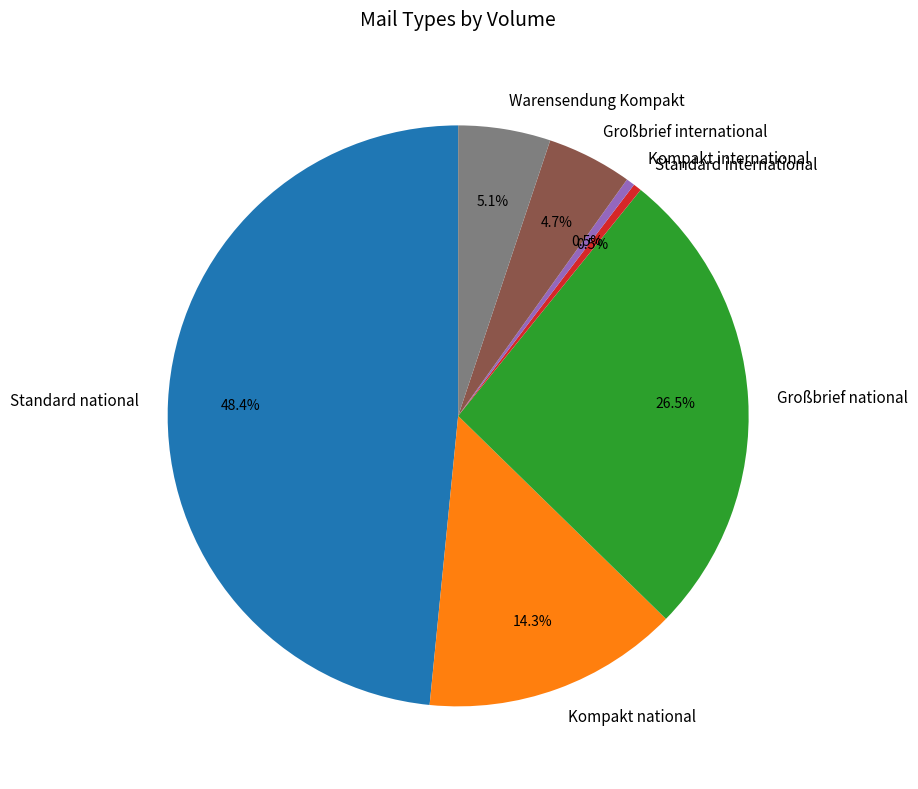

Does any single category account for the majority?

No